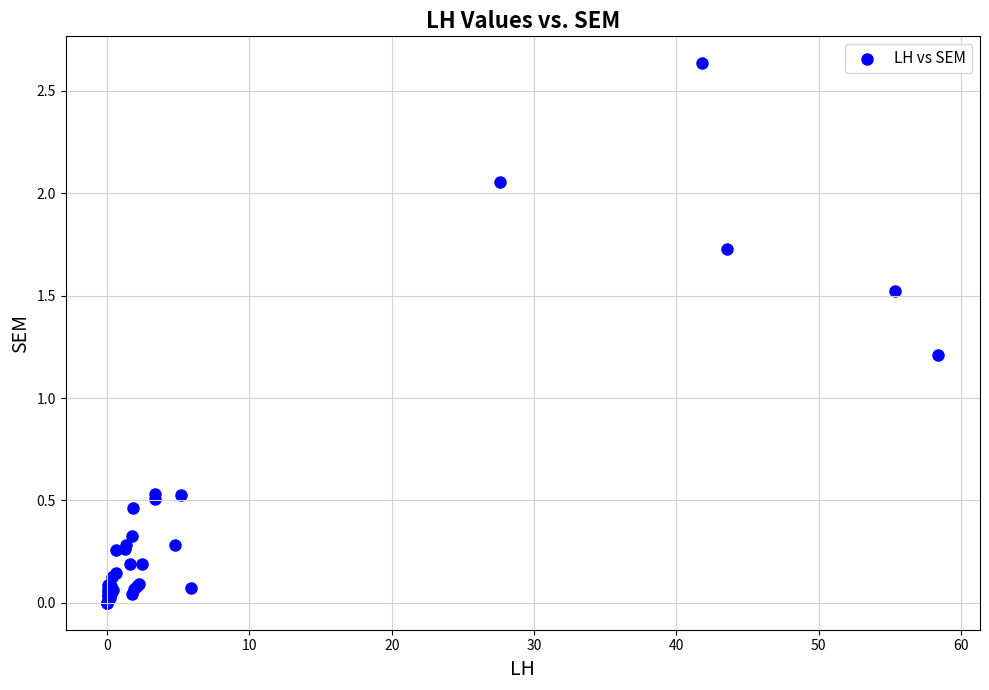

What Y value in the scatter plot is closest to 1?

1.2